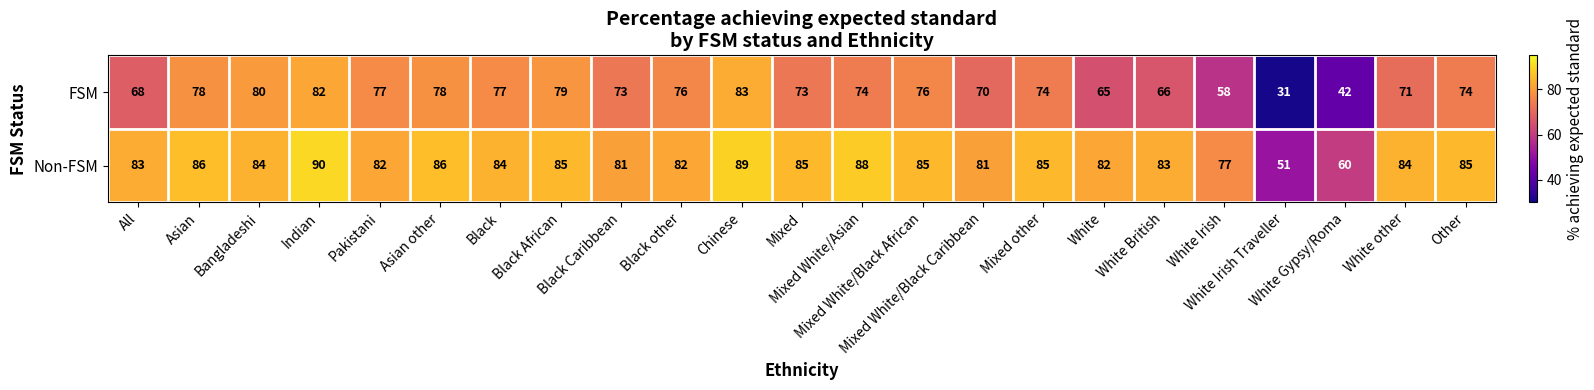

At how many categories does at least one series exceed 43?

23